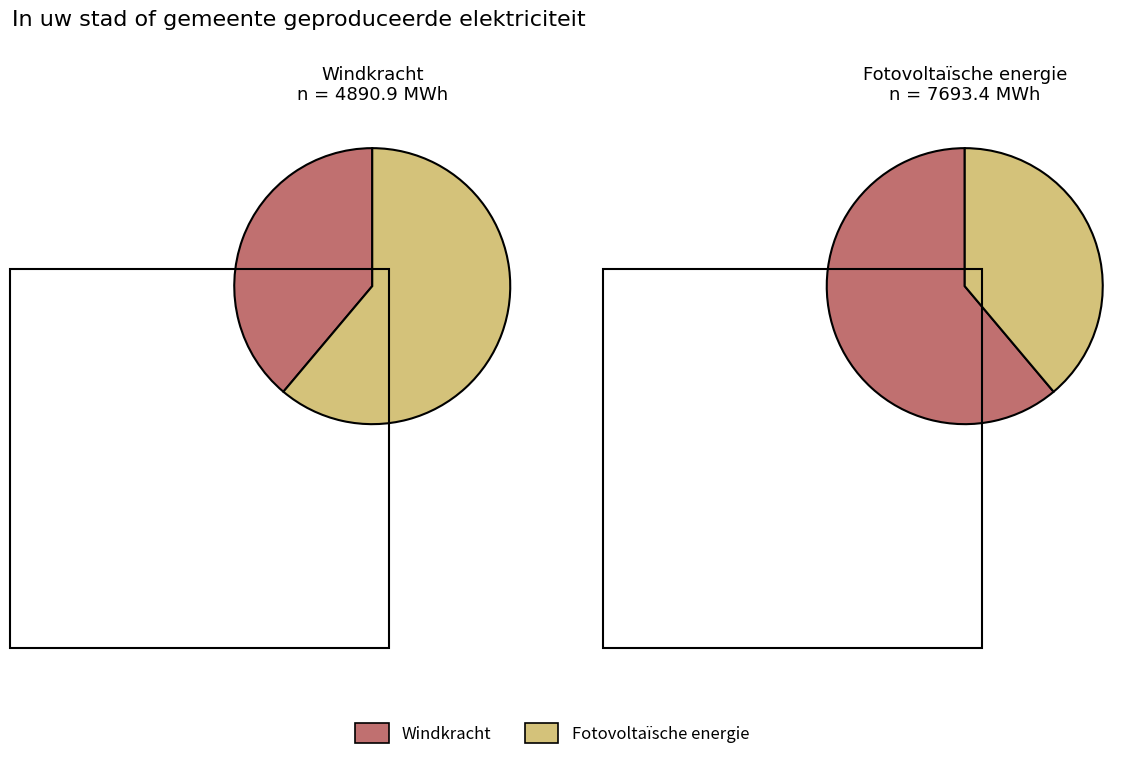

Which slice is the smallest?

Windkracht